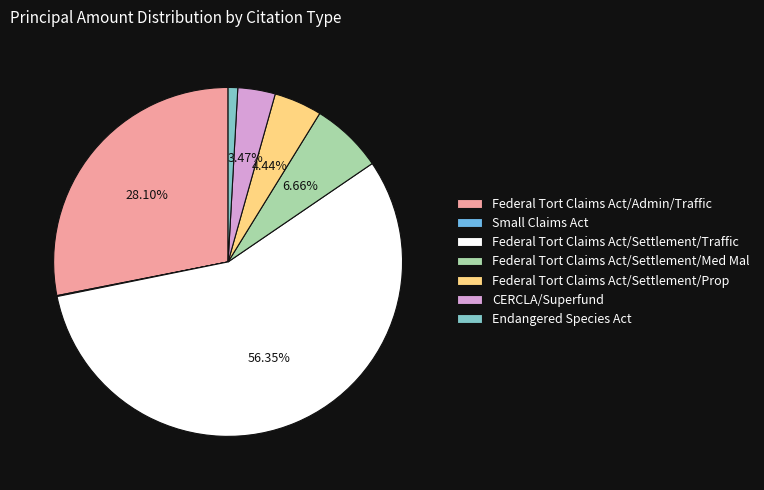

What percentage is the Endangered Species Act slice, to the nearest percent?

1%